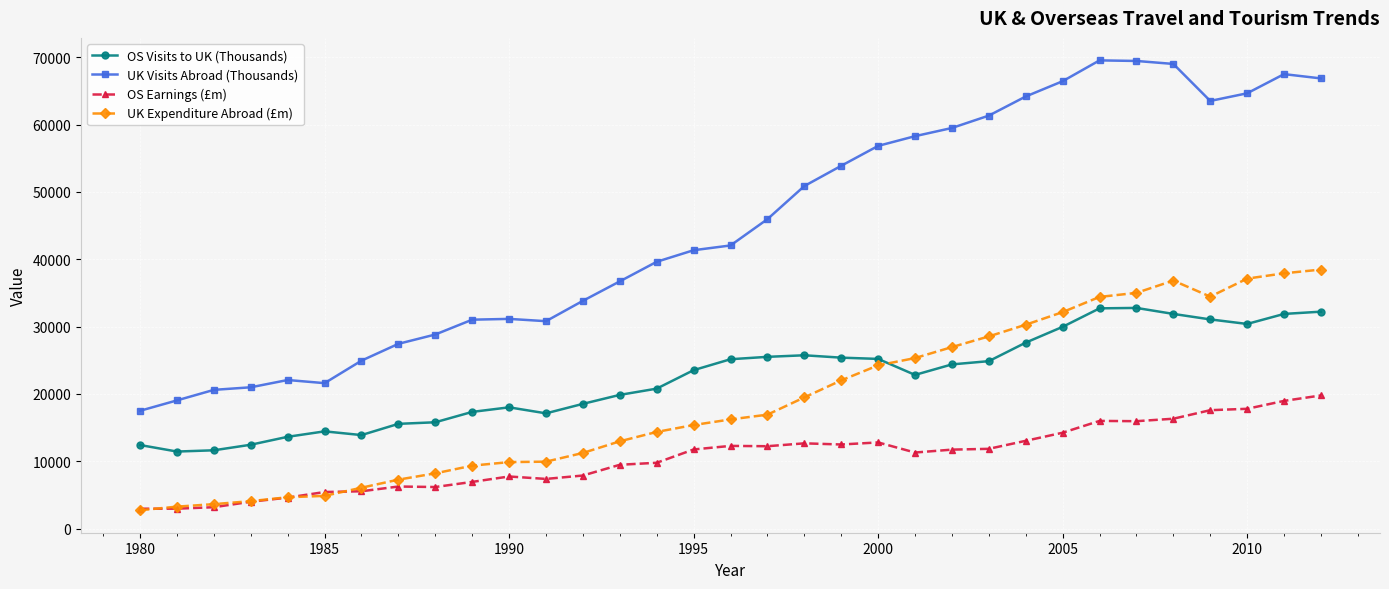

Rank the series by their maximum value, from lowest to highest.

OS Earnings (£m), OS Visits to UK (Thousands), UK Expenditure Abroad (£m), UK Visits Abroad (Thousands)